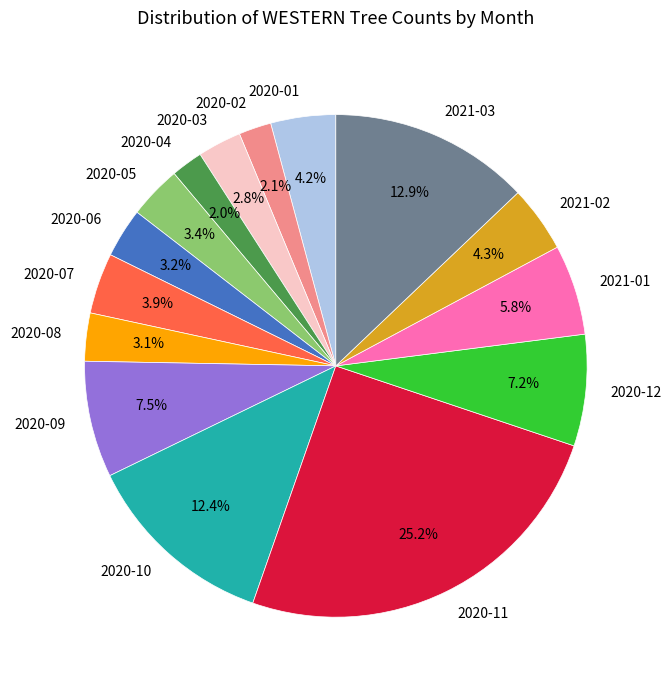

What percentage is NOT represented by 2021-02?

95.7%